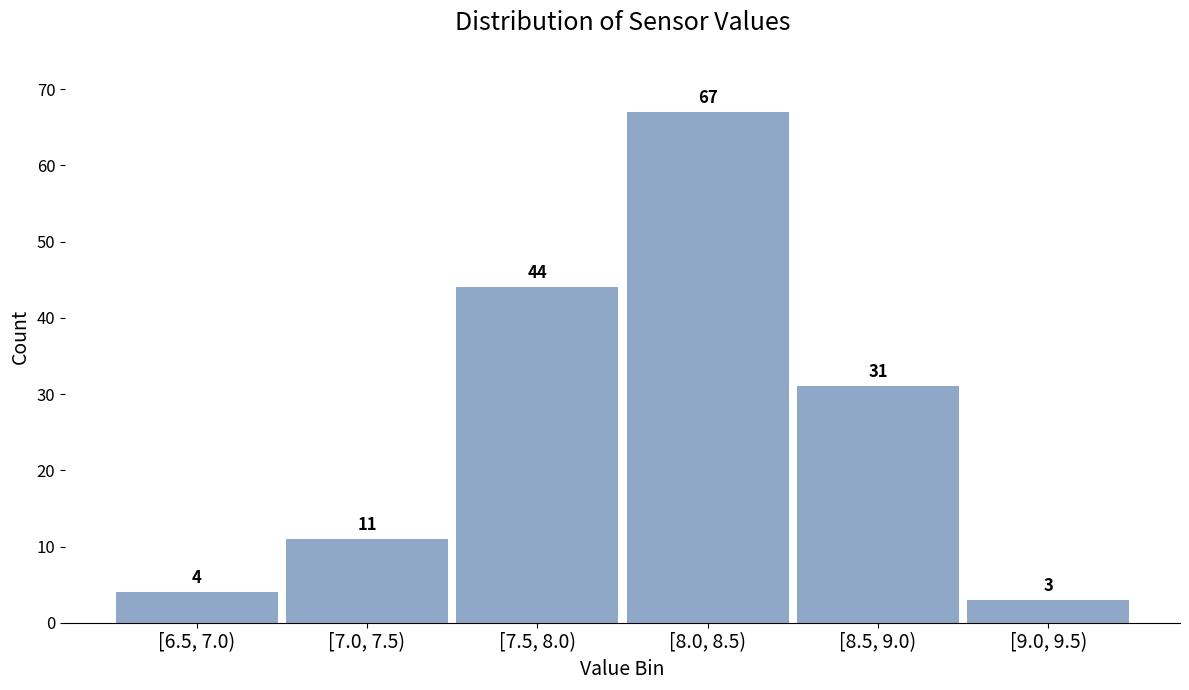

Reading left to right, list all the values displayed in this chart.

4	11	44	67	31	3